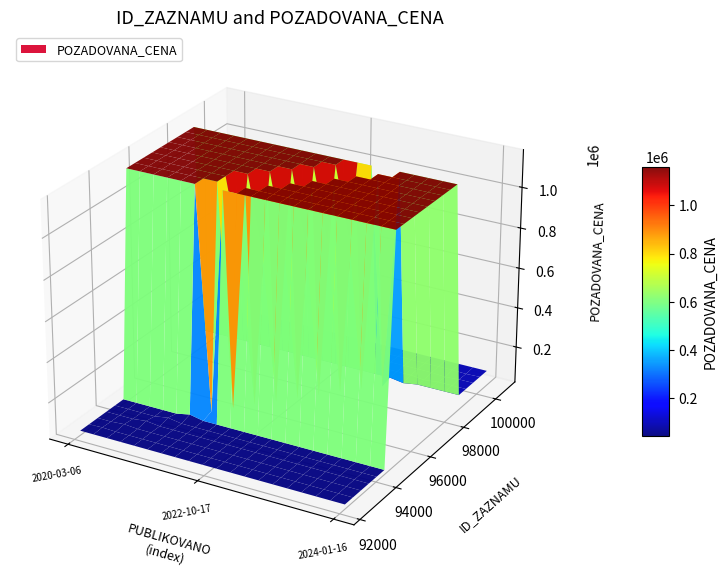

Reading left to right, what are all the values shown in this chart?

ID_ZAZNAMU: 92282	97101	100632
POZADOVANA_CENA: 43010	1160000	94920